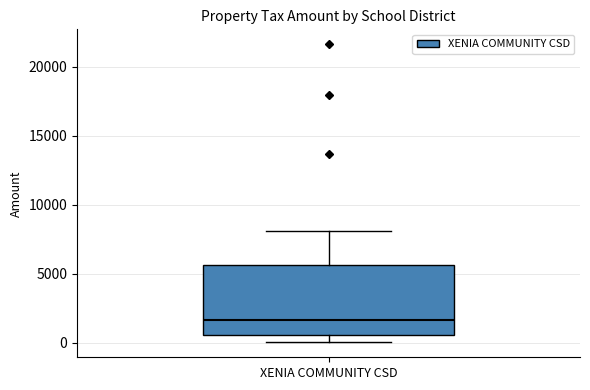

Transcribe this box plot: give where the median line is, the range the box spans, and where the two whiskers end, as read against the y-axis. The values are not printed on the chart, so give them approximately, as read against the axis.

median 1500, box 500 to 5500, whiskers 0 to 8000